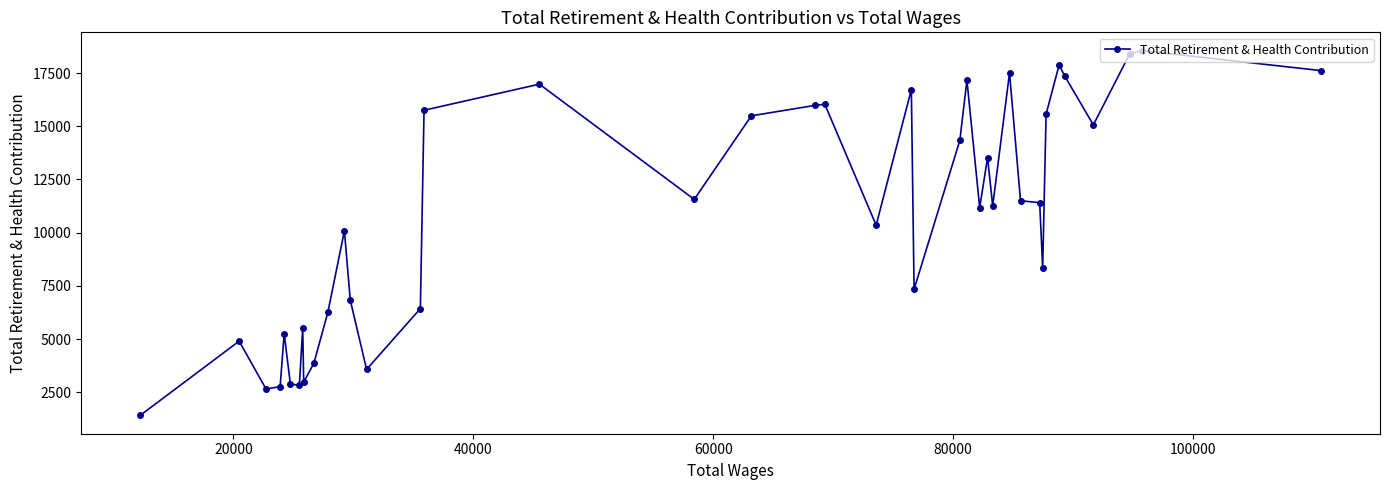

What is the value of the 33rd point from the left?

8353